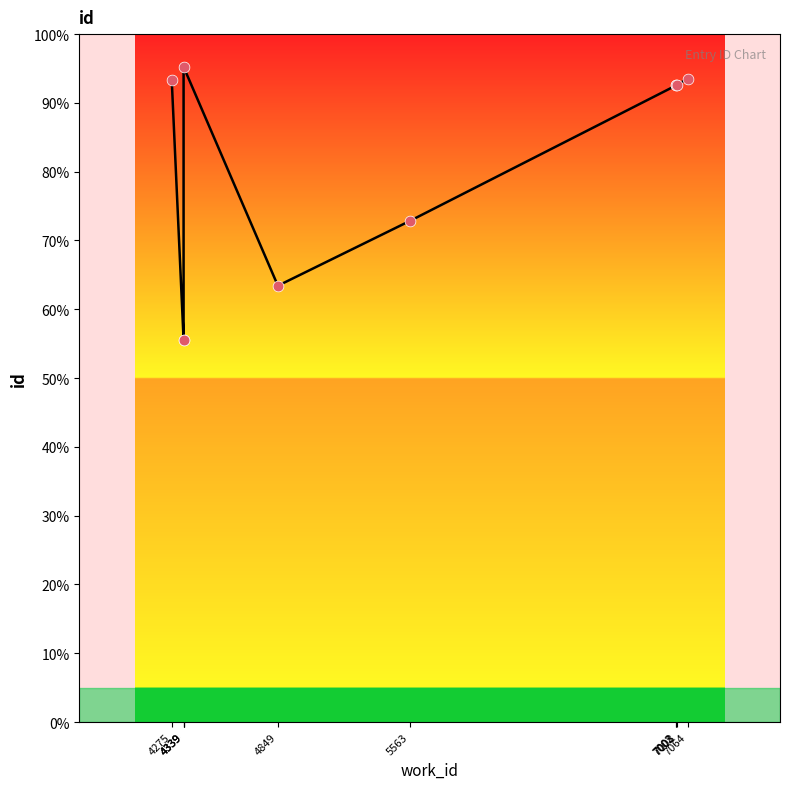

Which has a higher value, 4339 or 4339?

4339